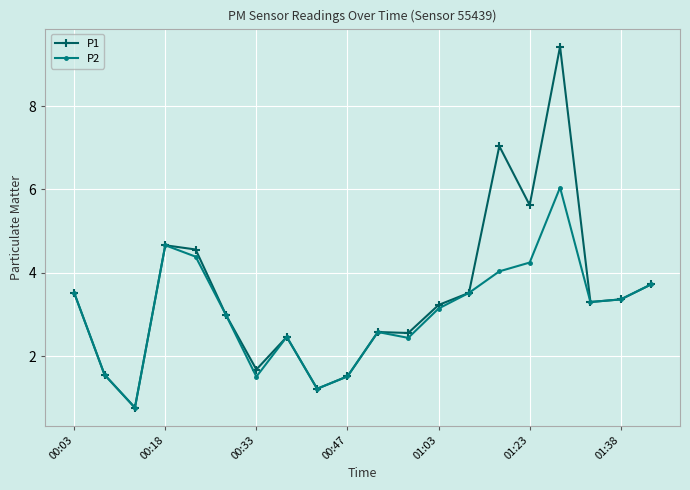

What is the value of the P2 point at the 1st from the left?

3.5